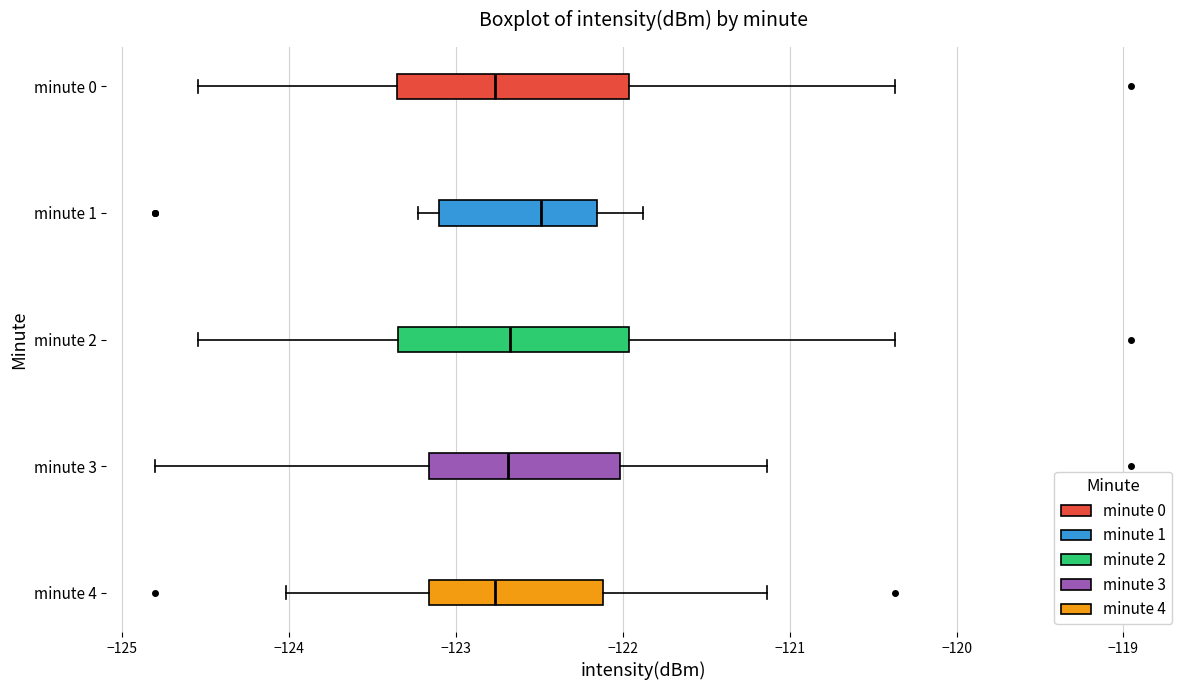

Which box has the furthest to the right median line?

minute 1